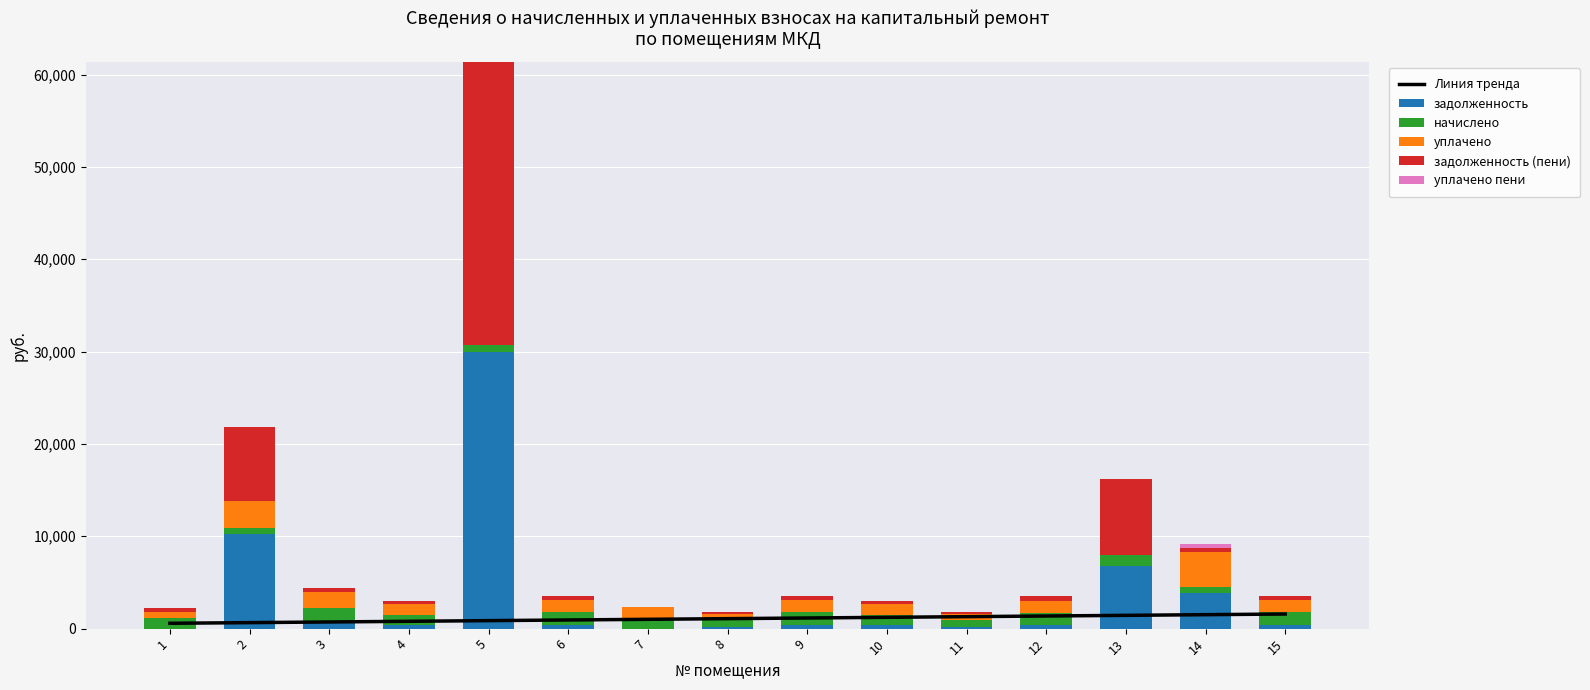

What is the maximum value for задолженность?

30003.1